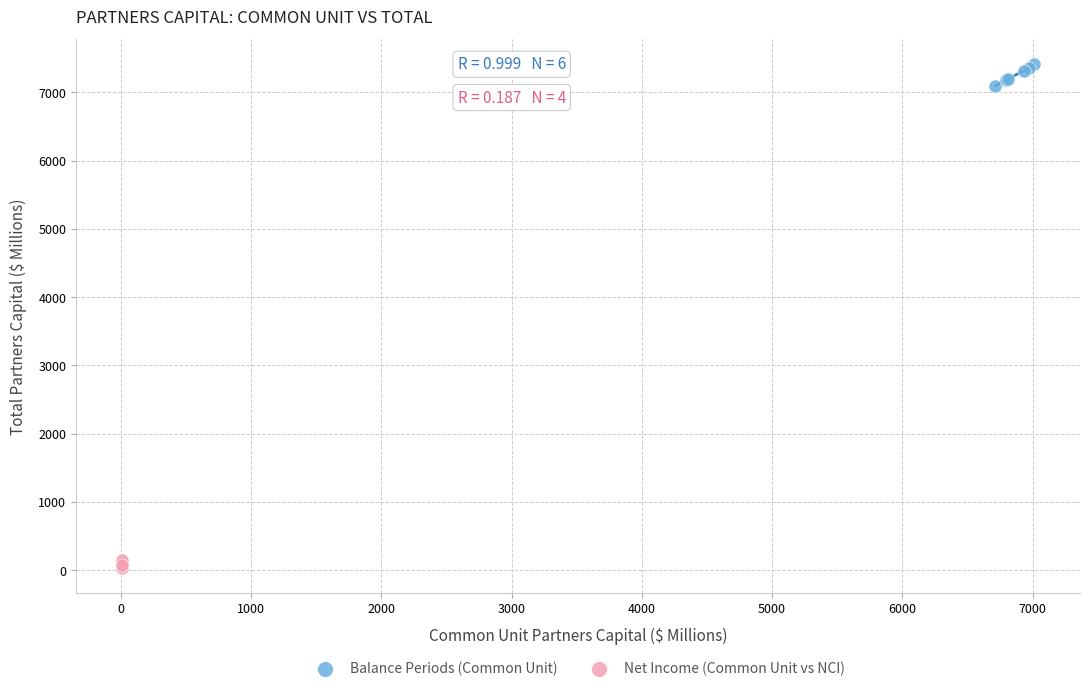

Which series contains the highest Y value?

Balance Periods (Common Unit)